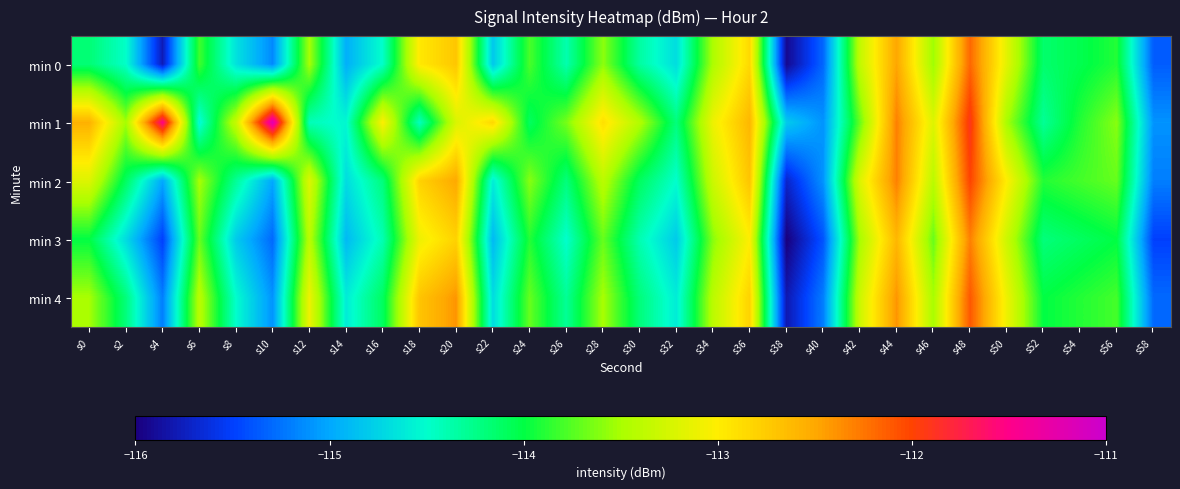

What is the spread (max minus min) of values at s20?

0.8